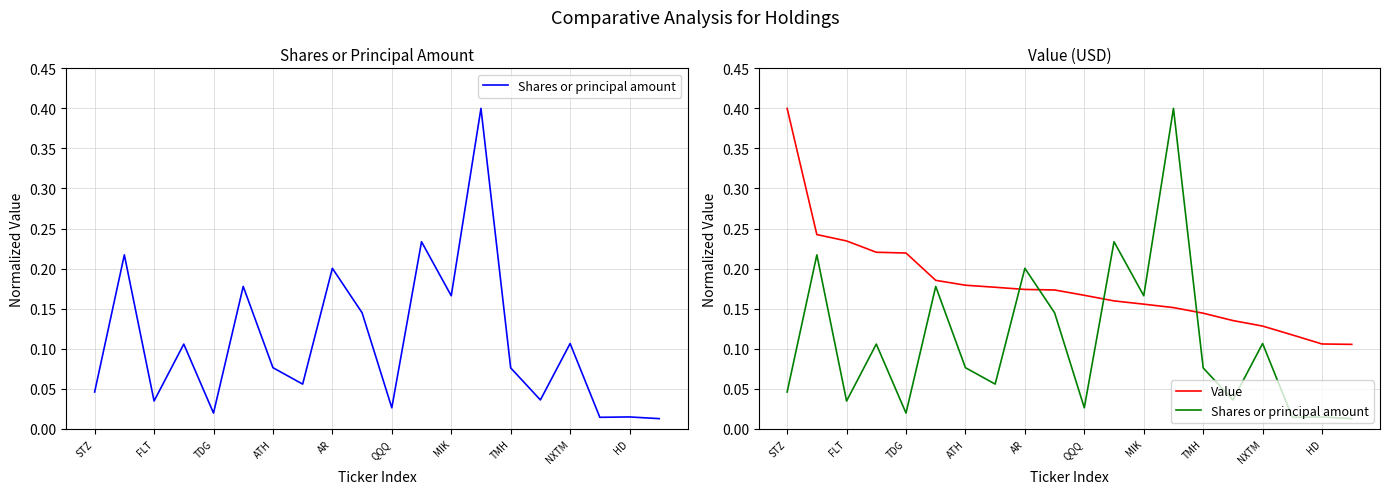

True or false: Value and Shares or principal amount intersect in this chart.

True